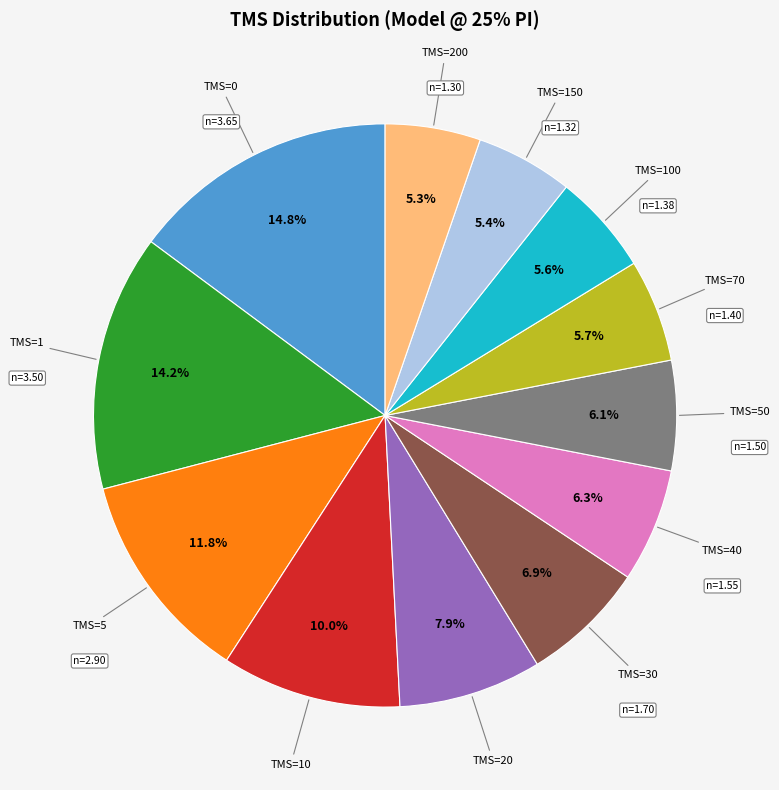

Is there a majority slice in this chart?

No